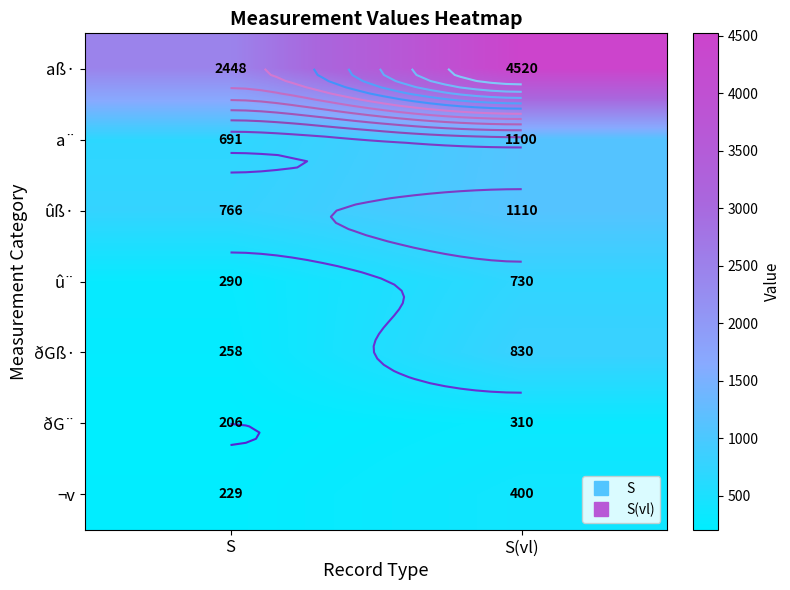

The ¬v series shows 400 at S(vl). True or false?

True